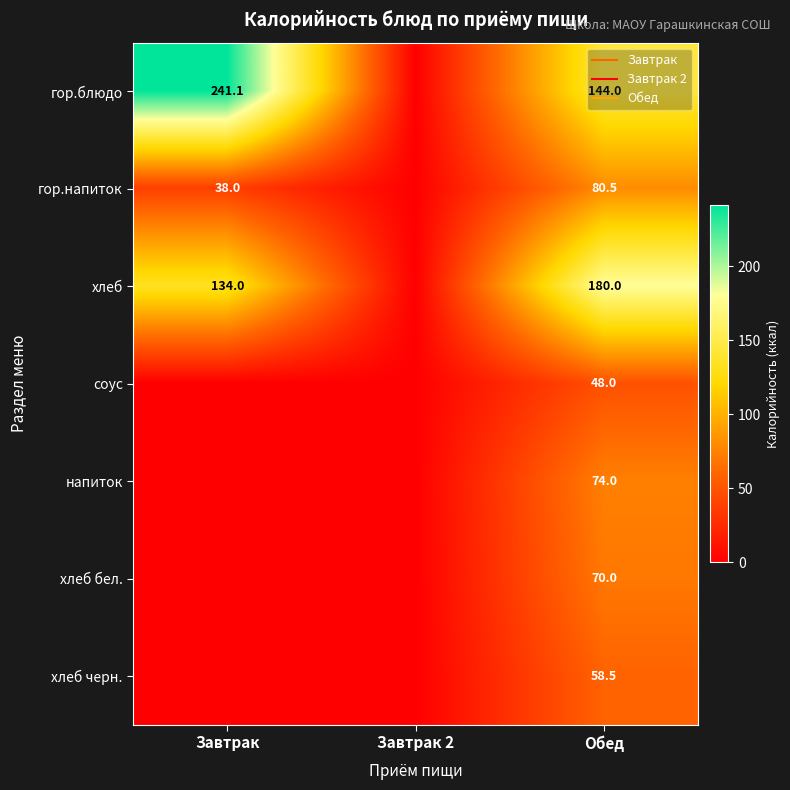

How many categories are shown in the chart?

3